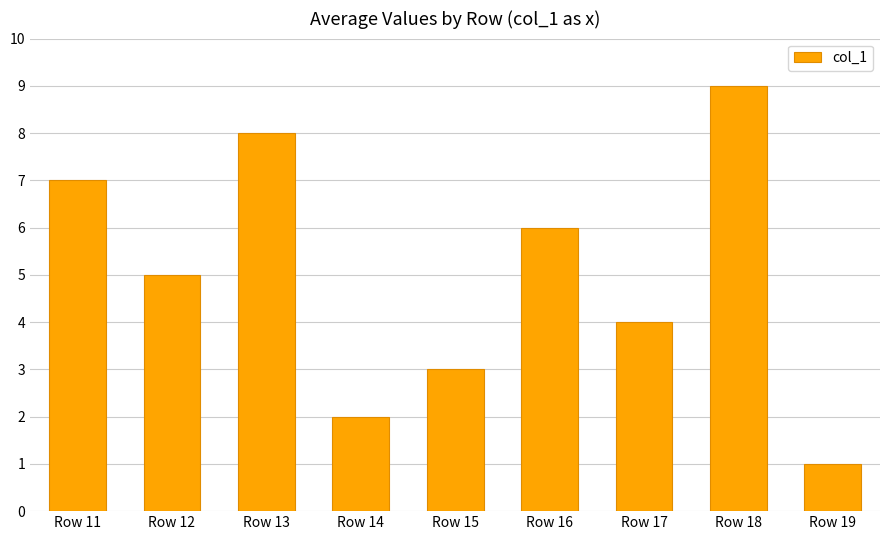

At which label is the value closest to 5?

Row 12